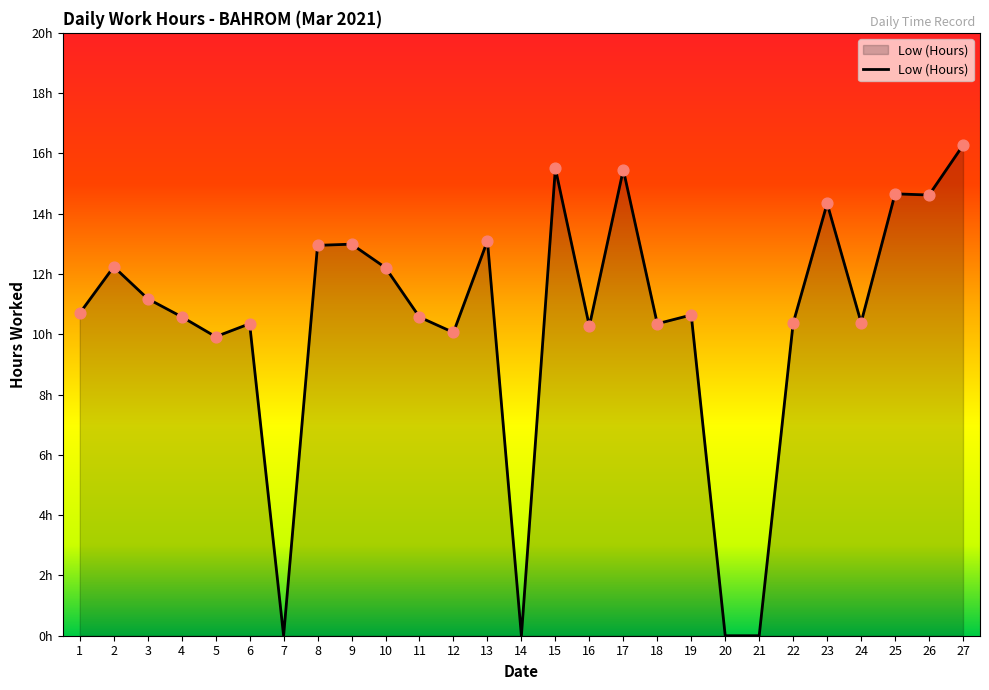

What is the change in value from 17 to 21?

-15.5